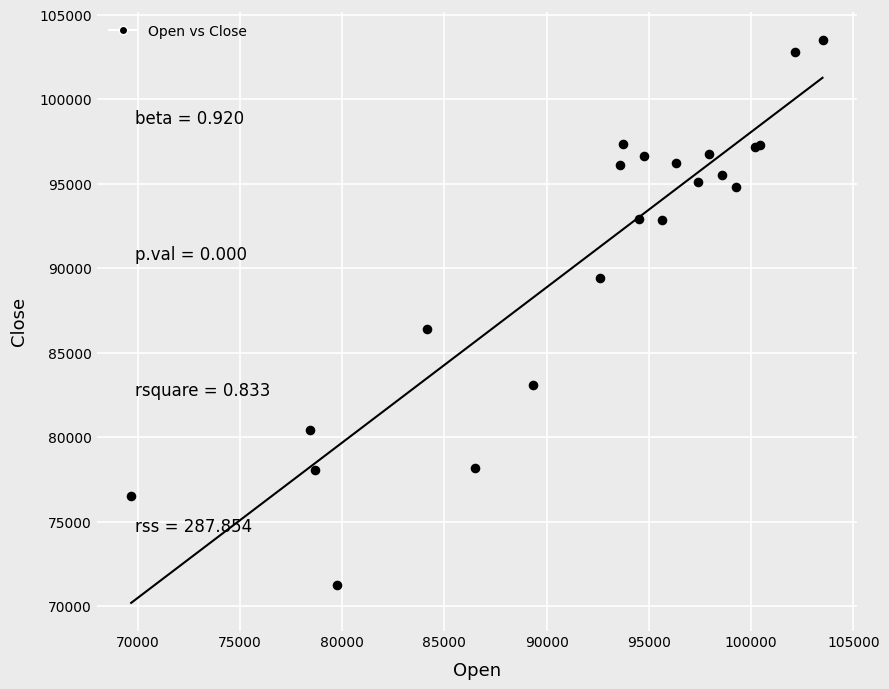

What Y value in the scatter plot is closest to 87387?

86415